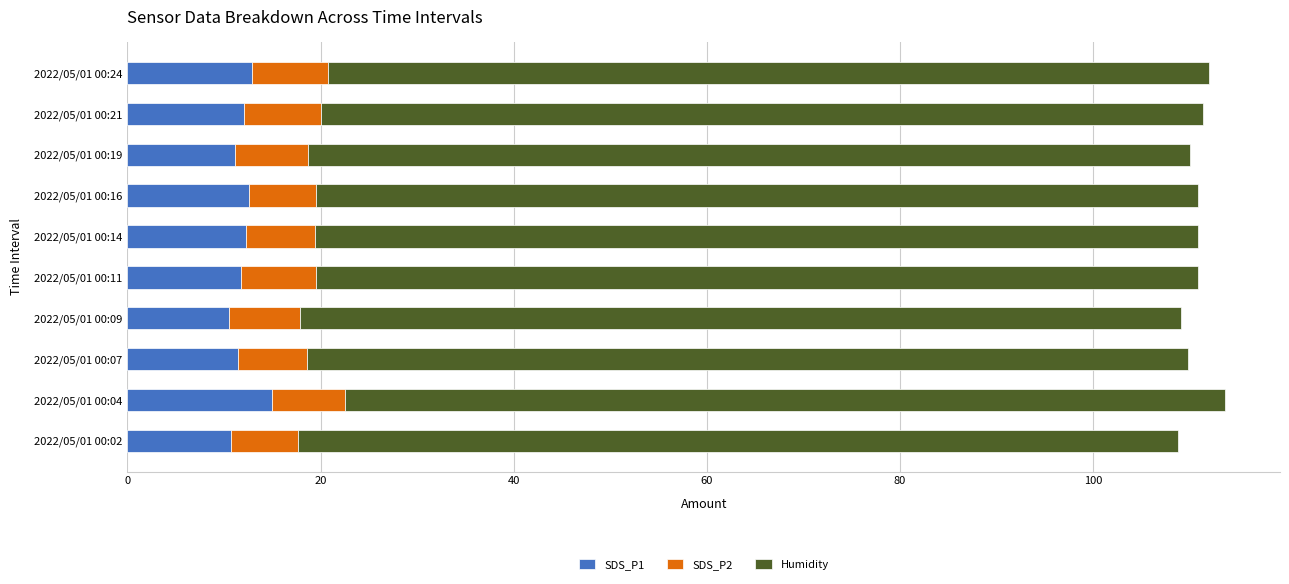

What is the minimum value for SDS_P1?

10.5